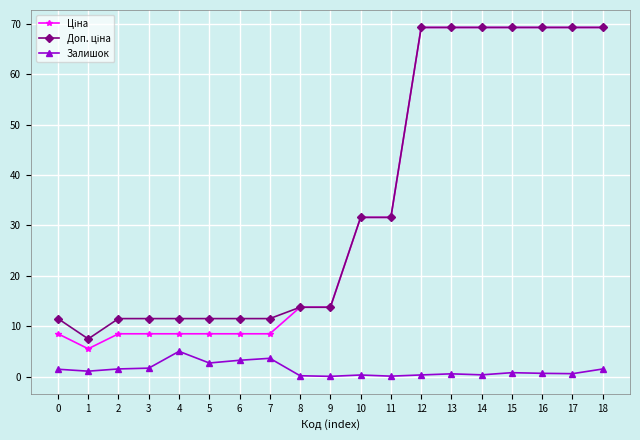

The Залишок series shows 2.7 at 5. True or false?

True